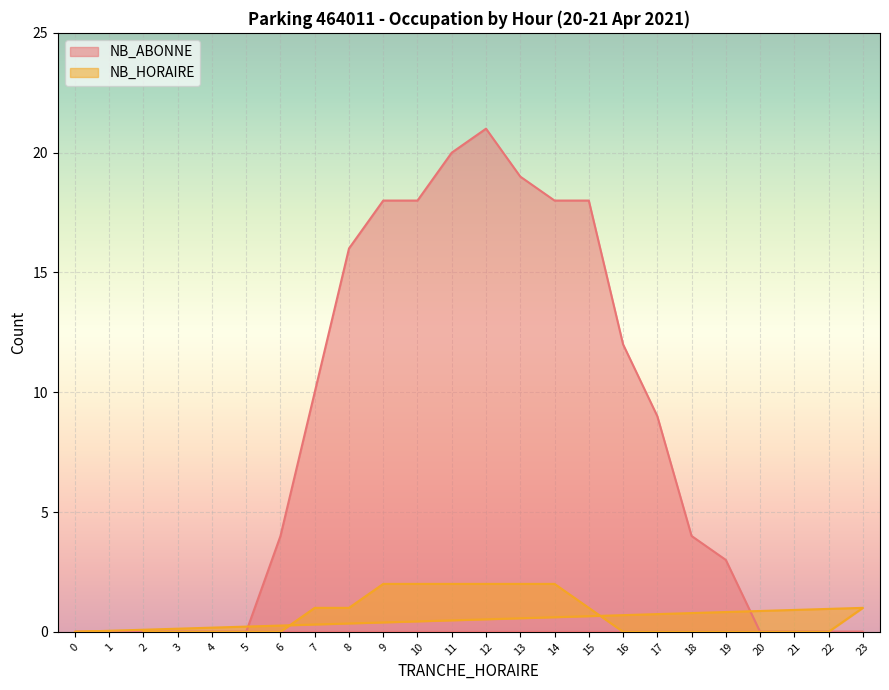

True or false: NB_HORAIRE and NB_ABONNE cross at least once.

False